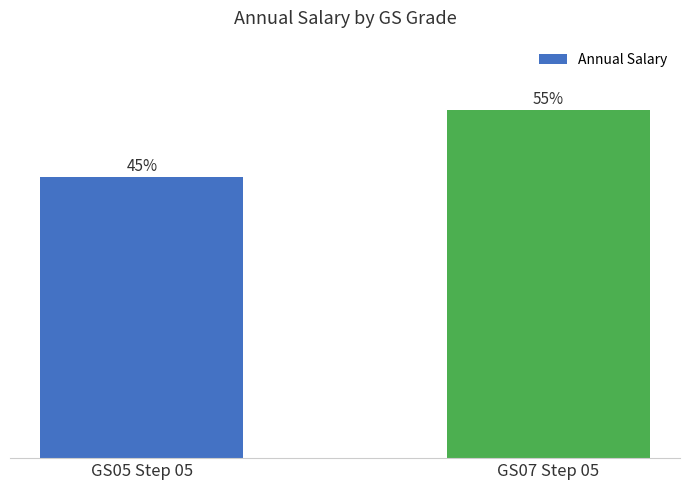

Are the bars horizontal?

No